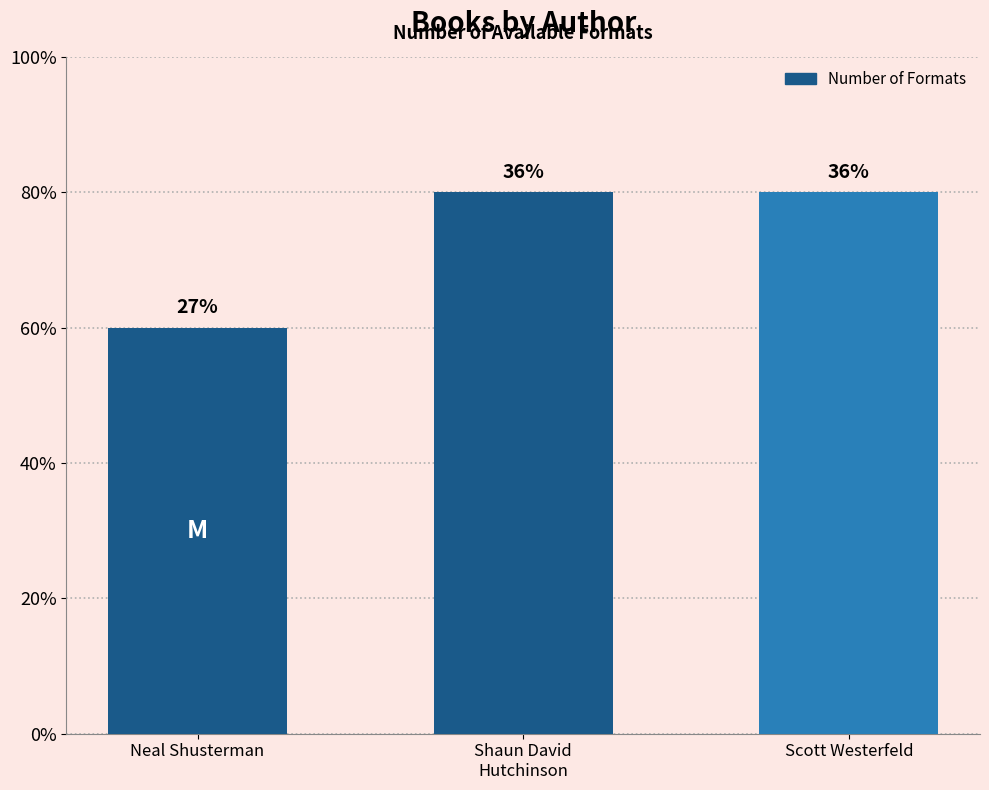

What is the label of the 2nd bar from the left?

Shaun David
Hutchinson